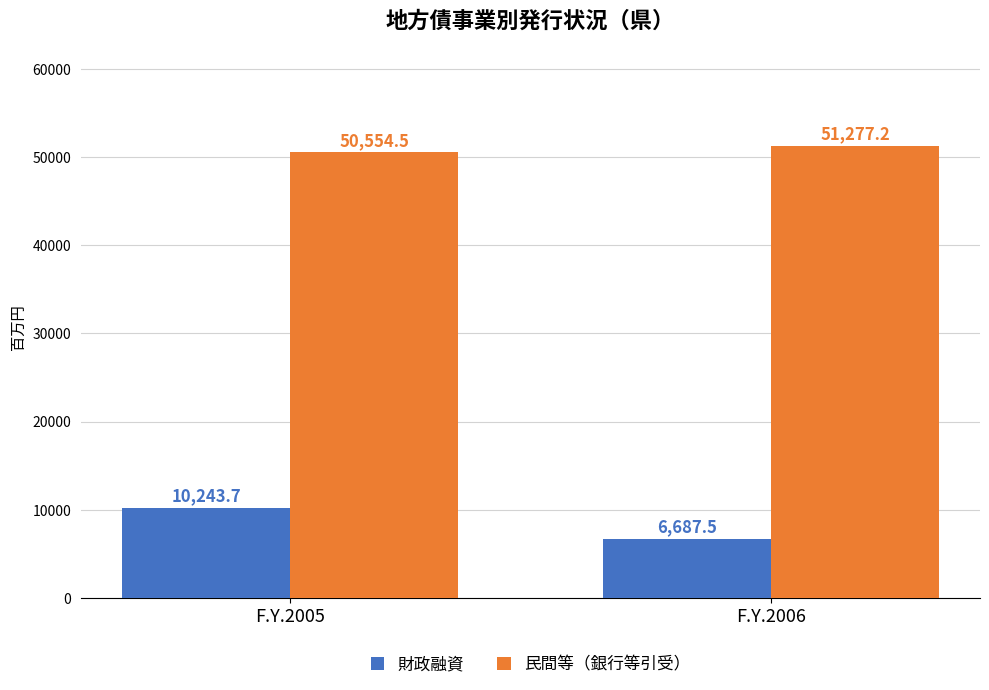

What is the value of the 財政融資 bar at the 2nd from the left?

6687.5